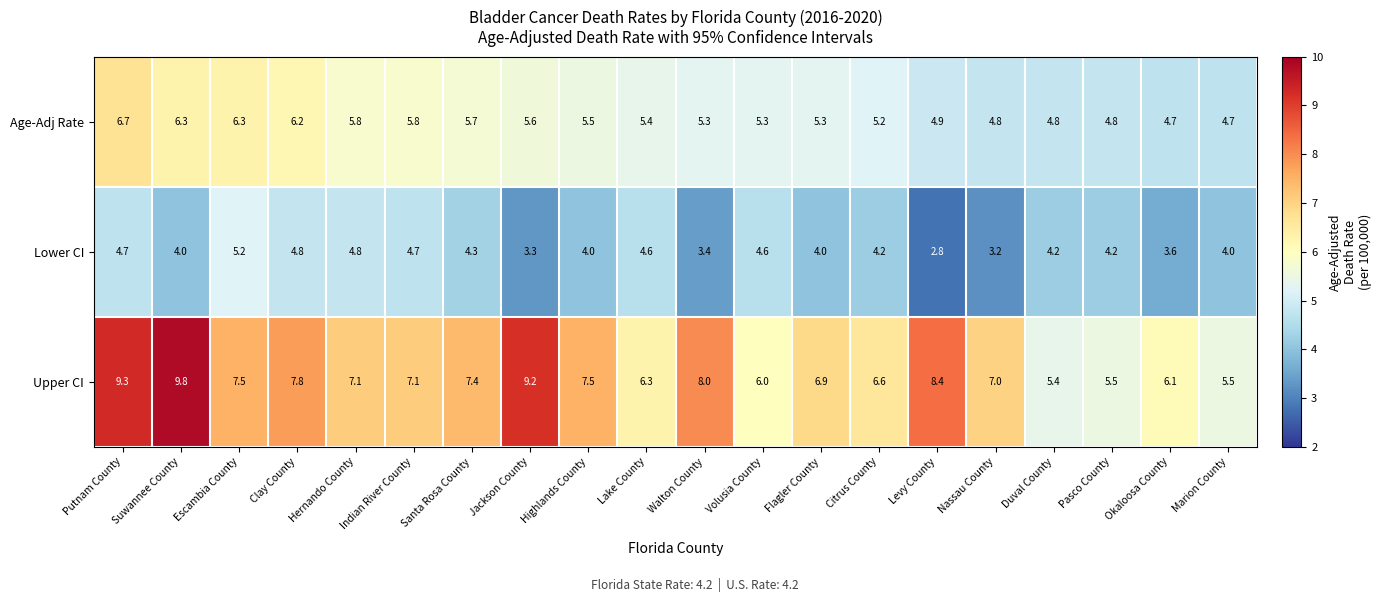

Rank the series at Escambia County from lowest to highest value.

Lower CI, Age-Adj Rate, Upper CI